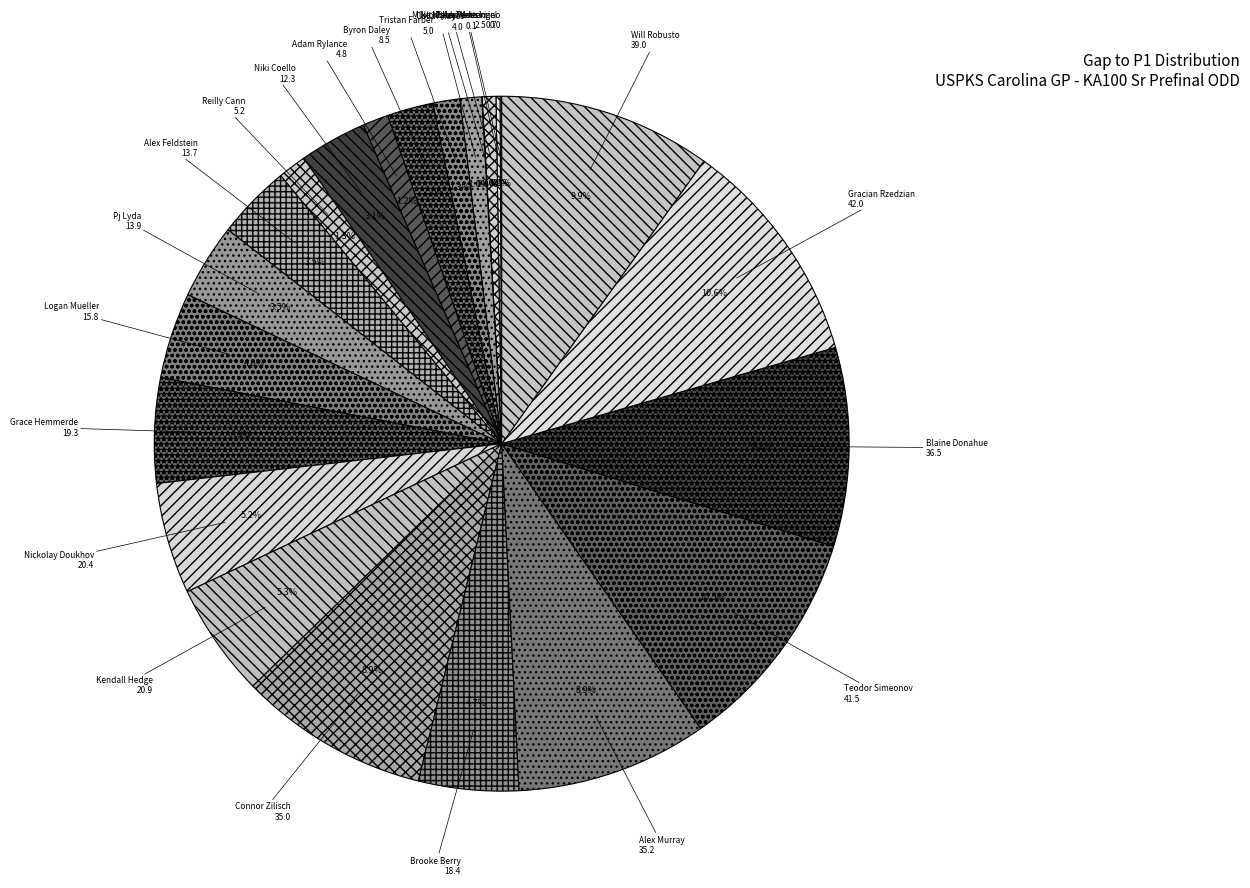

What is the ratio of the value at Niki Coello to the value at Blaine Donahue?

0.3